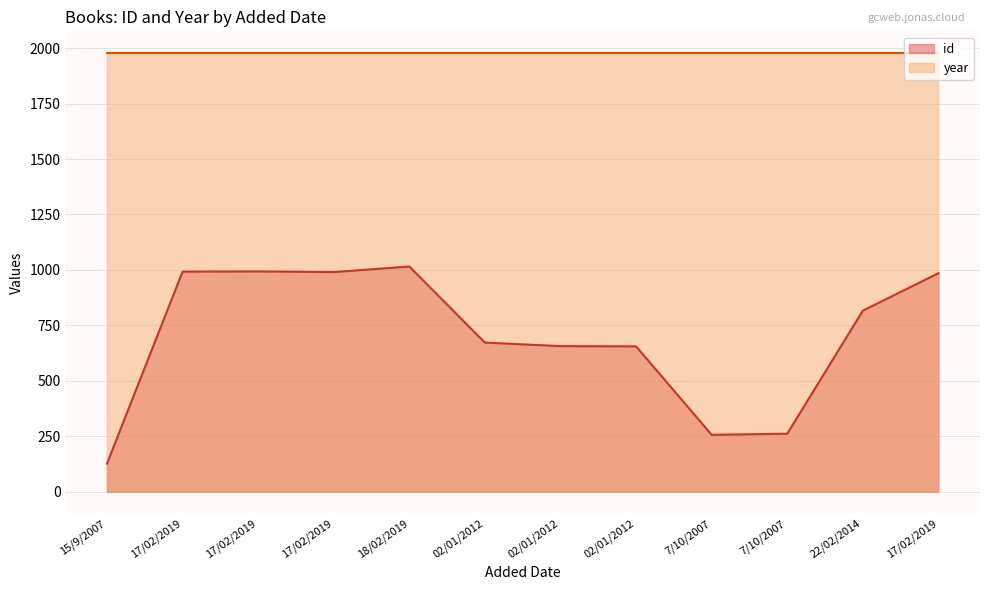

At which category does the chart reach its minimum across all series?

15/9/2007